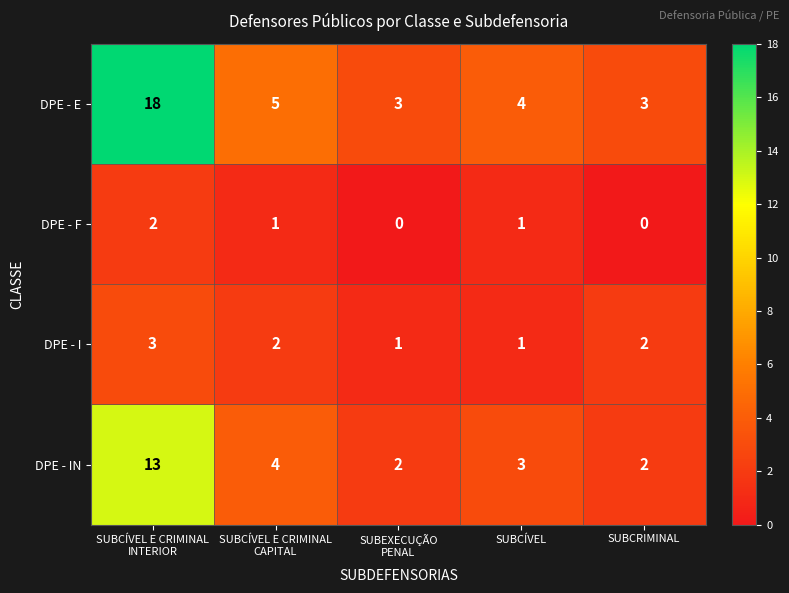

The value of DPE - I at SUBCRIMINAL is 2. True or false?

True